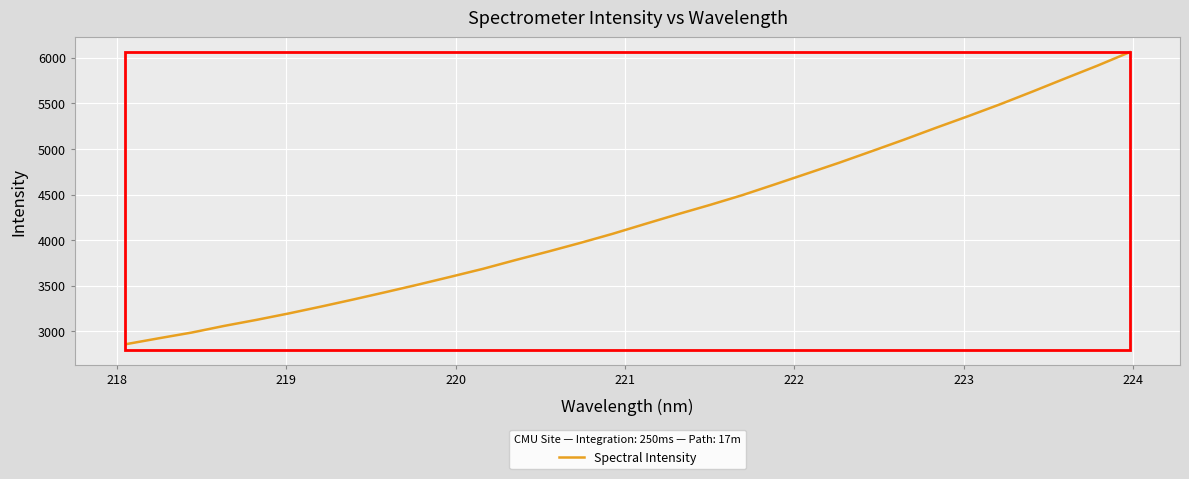

What is the difference between the maximum and minimum values?

3198.6